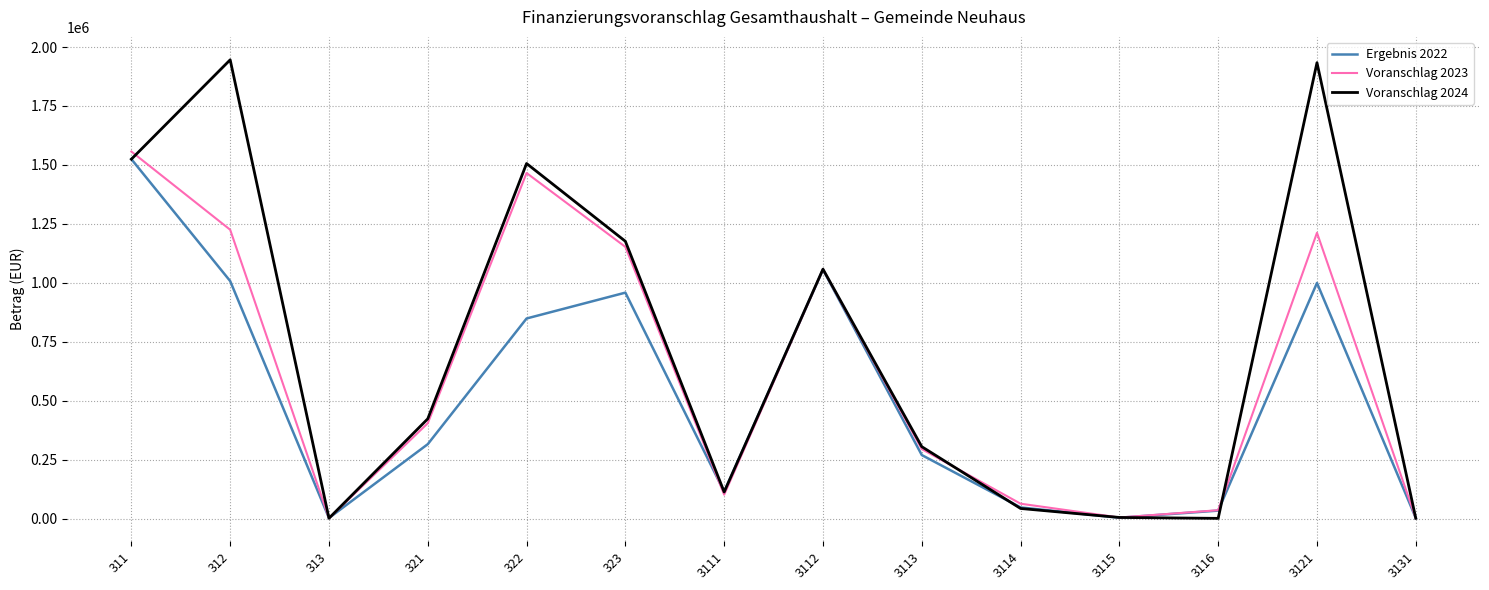

The value of Voranschlag 2024 at 311 is 1524400.0. True or false?

True